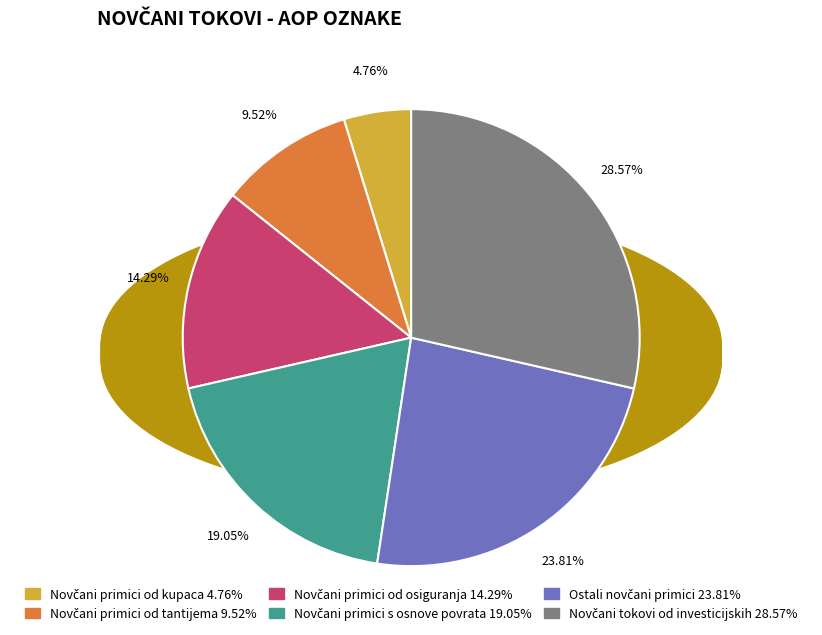

Does any single category account for the majority?

No